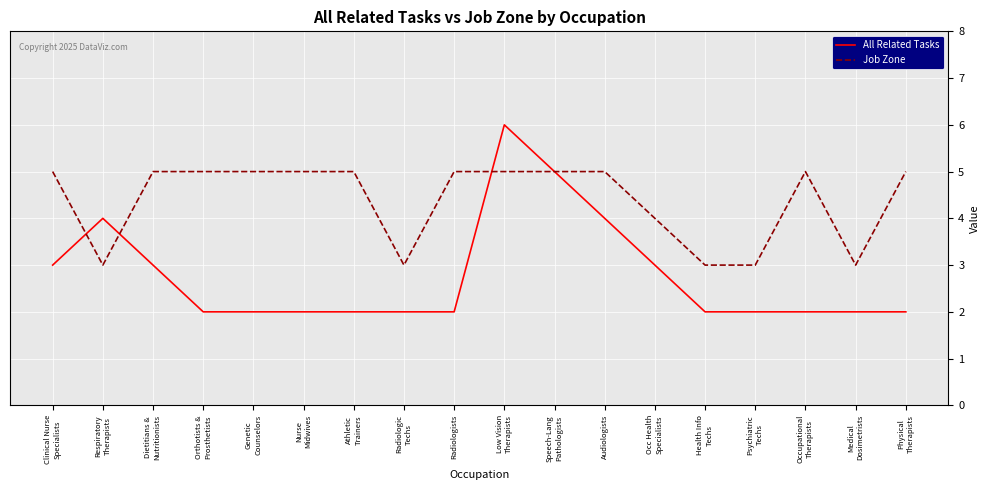

What is the lowest value of the Job Zone series?

3